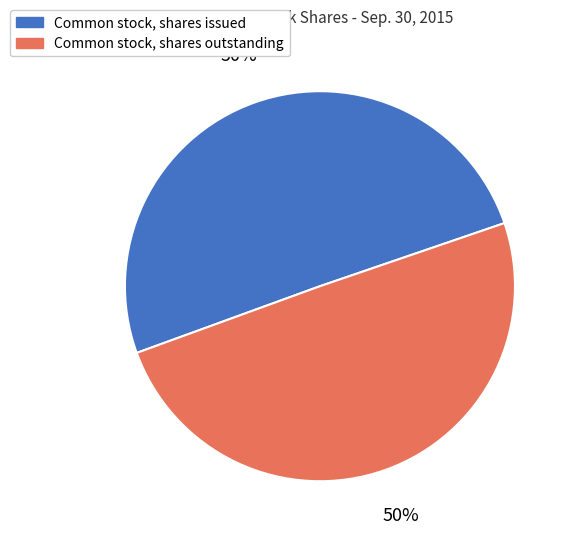

Approximately how many times larger is the value at Common stock, shares outstanding compared to Common stock, shares issued?

1.0